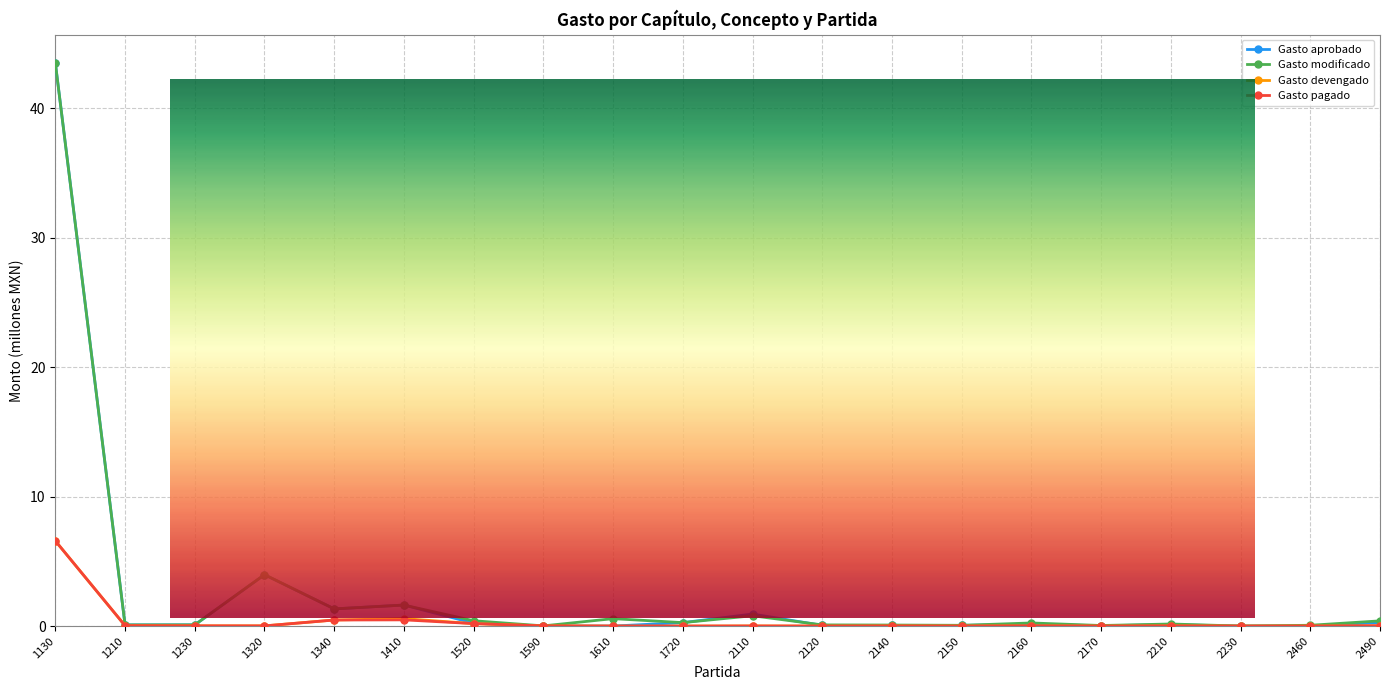

Which category has the lowest value in the Gasto devengado series?

1610